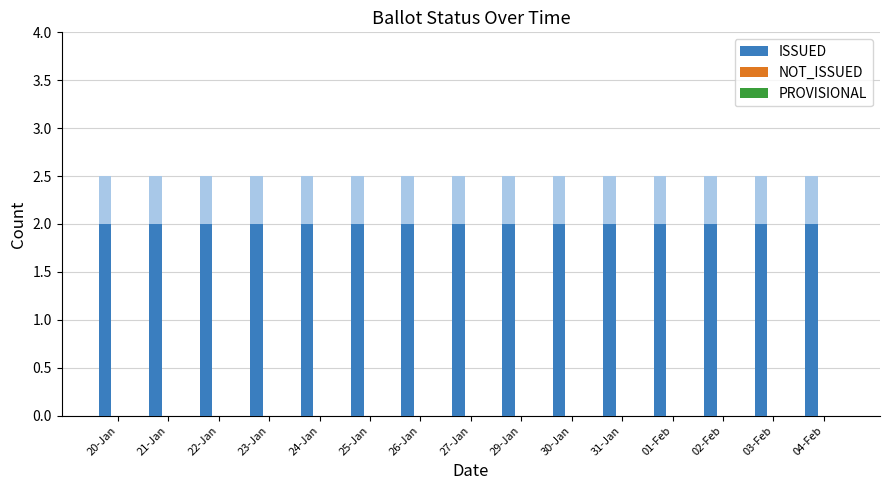

Which series has the widest spread of values?

ISSUED